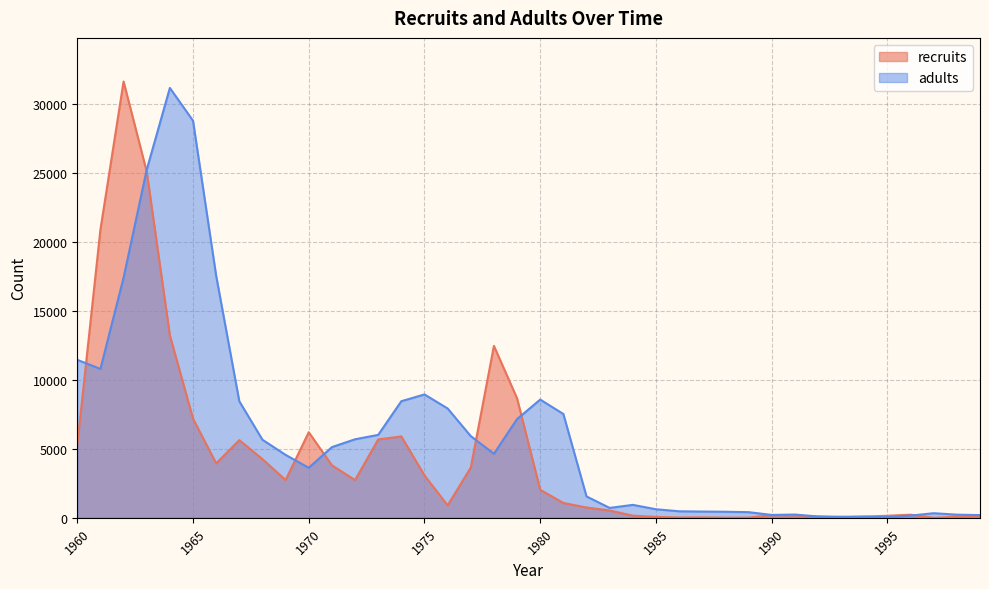

What is the maximum value shown in the chart?

31641